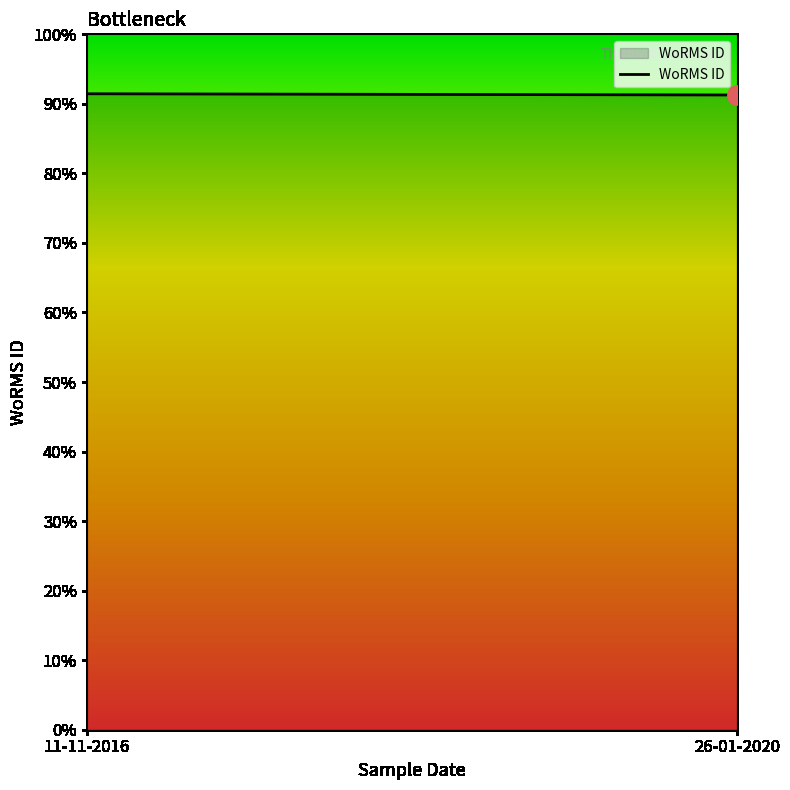

The chart shows a value of 63.7 at 26-01-2020. True or false?

False